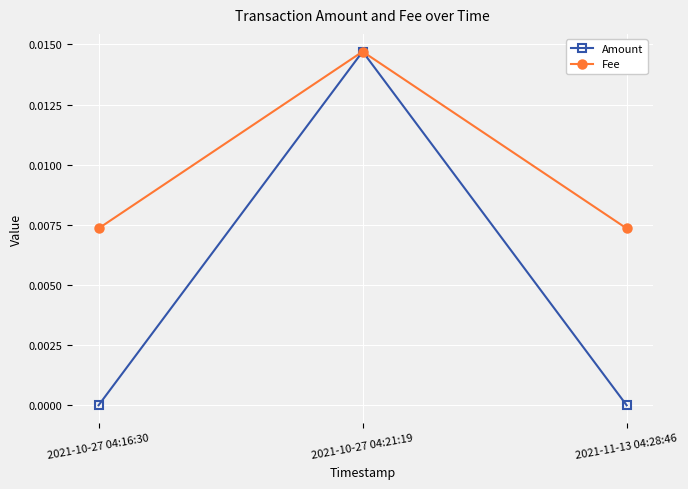

At which category does the chart reach its peak across all series?

2021-10-27 04:21:19